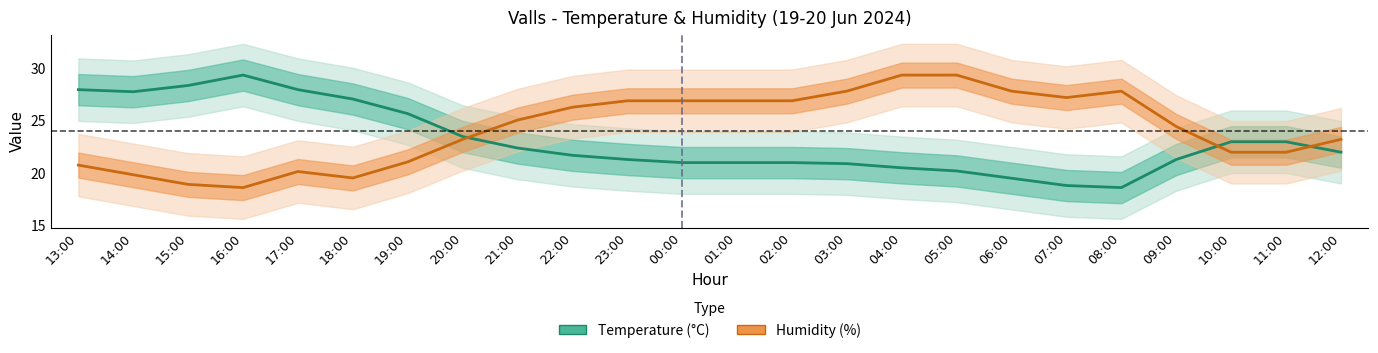

In Humidity (%), how many points are higher than both neighbors (excluding endpoints)?

2